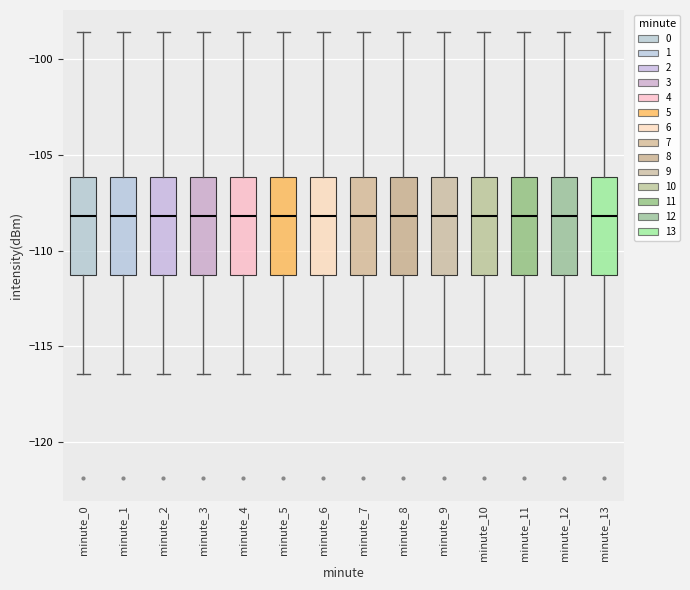

Reading left to right, read every box against the y-axis: the position of its median line, the range the box covers, and the ends of its whiskers. The values are not printed on the chart, so give them approximately, as read against the axis.

minute_0: median -108.0, box -111.5 to -106.0, whiskers -116.5 to -98.5
minute_1: median -108.0, box -111.5 to -106.0, whiskers -116.5 to -98.5
minute_2: median -108.0, box -111.5 to -106.0, whiskers -116.5 to -98.5
minute_3: median -108.0, box -111.5 to -106.0, whiskers -116.5 to -98.5
minute_4: median -108.0, box -111.5 to -106.0, whiskers -116.5 to -98.5
minute_5: median -108.0, box -111.5 to -106.0, whiskers -116.5 to -98.5
minute_6: median -108.0, box -111.5 to -106.0, whiskers -116.5 to -98.5
minute_7: median -108.0, box -111.5 to -106.0, whiskers -116.5 to -98.5
minute_8: median -108.0, box -111.5 to -106.0, whiskers -116.5 to -98.5
minute_9: median -108.0, box -111.5 to -106.0, whiskers -116.5 to -98.5
minute_10: median -108.0, box -111.5 to -106.0, whiskers -116.5 to -98.5
minute_11: median -108.0, box -111.5 to -106.0, whiskers -116.5 to -98.5
minute_12: median -108.0, box -111.5 to -106.0, whiskers -116.5 to -98.5
minute_13: median -108.0, box -111.5 to -106.0, whiskers -116.5 to -98.5